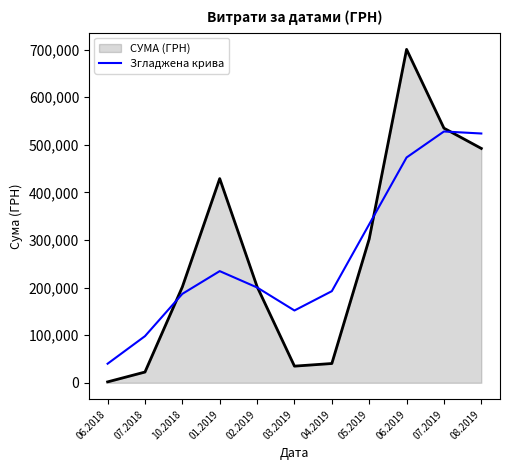

What is the maximum value for Згладжена крива?

528000.8